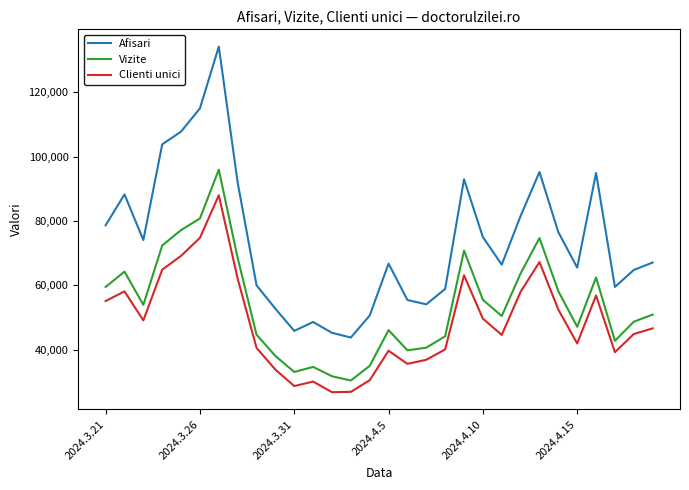

True or false: Clienti unici and Vizite intersect in this chart.

False